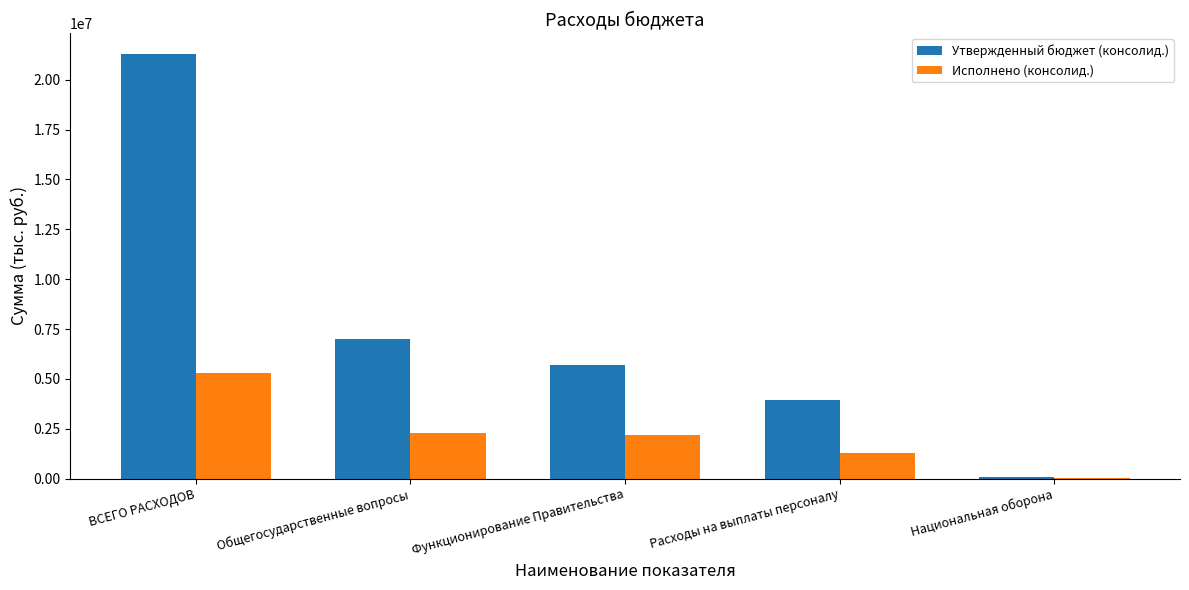

What is the approximate value of Утвержденный бюджет (консолид.) at Расходы на выплаты персоналу?

3958000.0